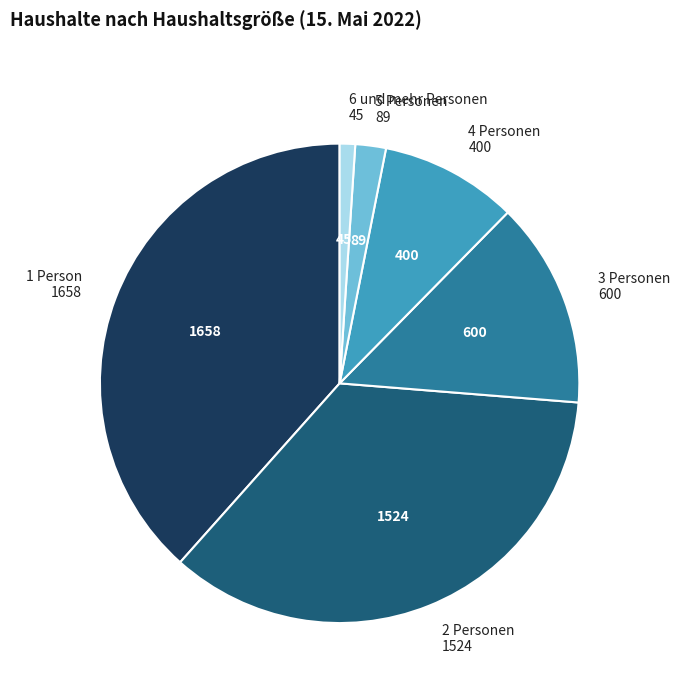

Is there any slice that represents more than half of the pie?

No